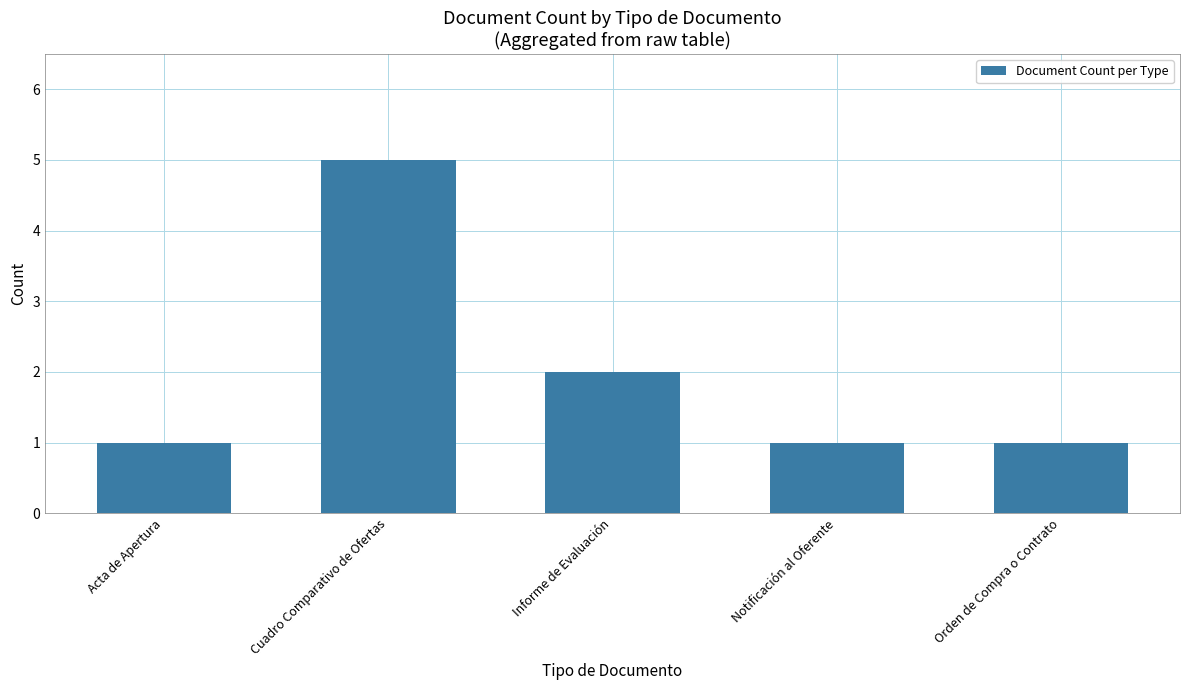

What is the label of the 5th bar from the right?

Acta de Apertura